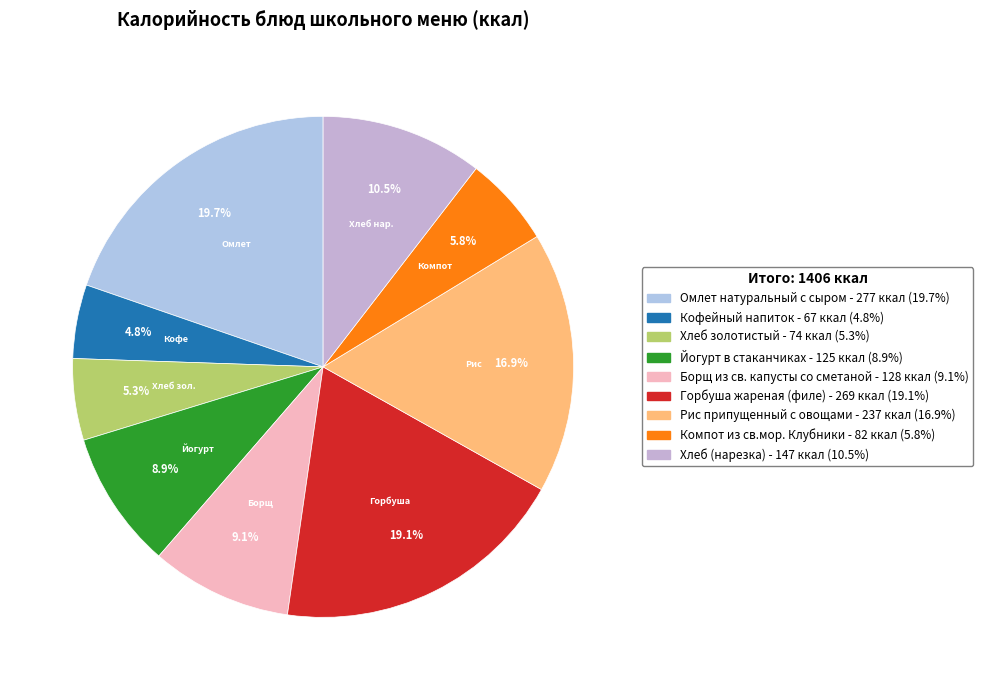

To the nearest percent, what is the difference between the largest and smallest slice percentages?

15%